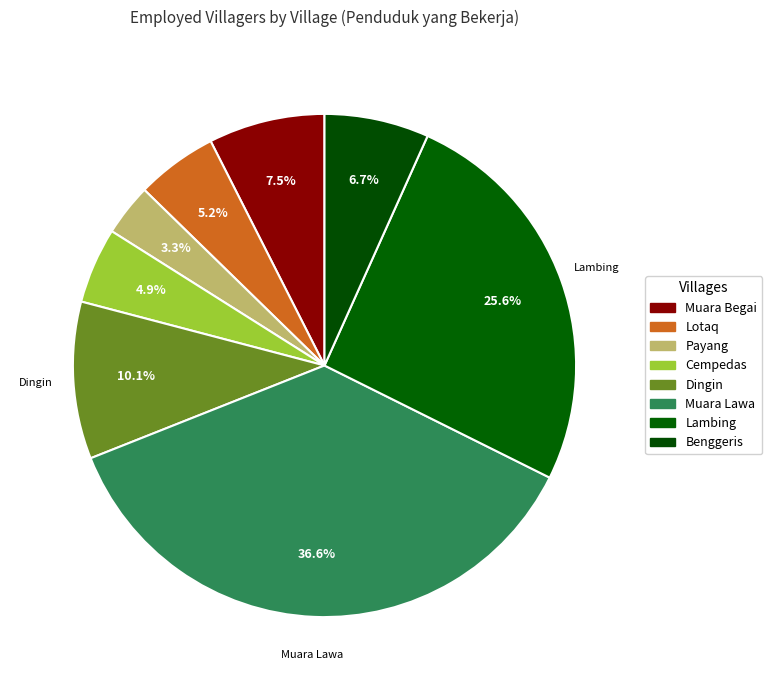

What is the total percentage of Benggeris and Lambing?

32.4%